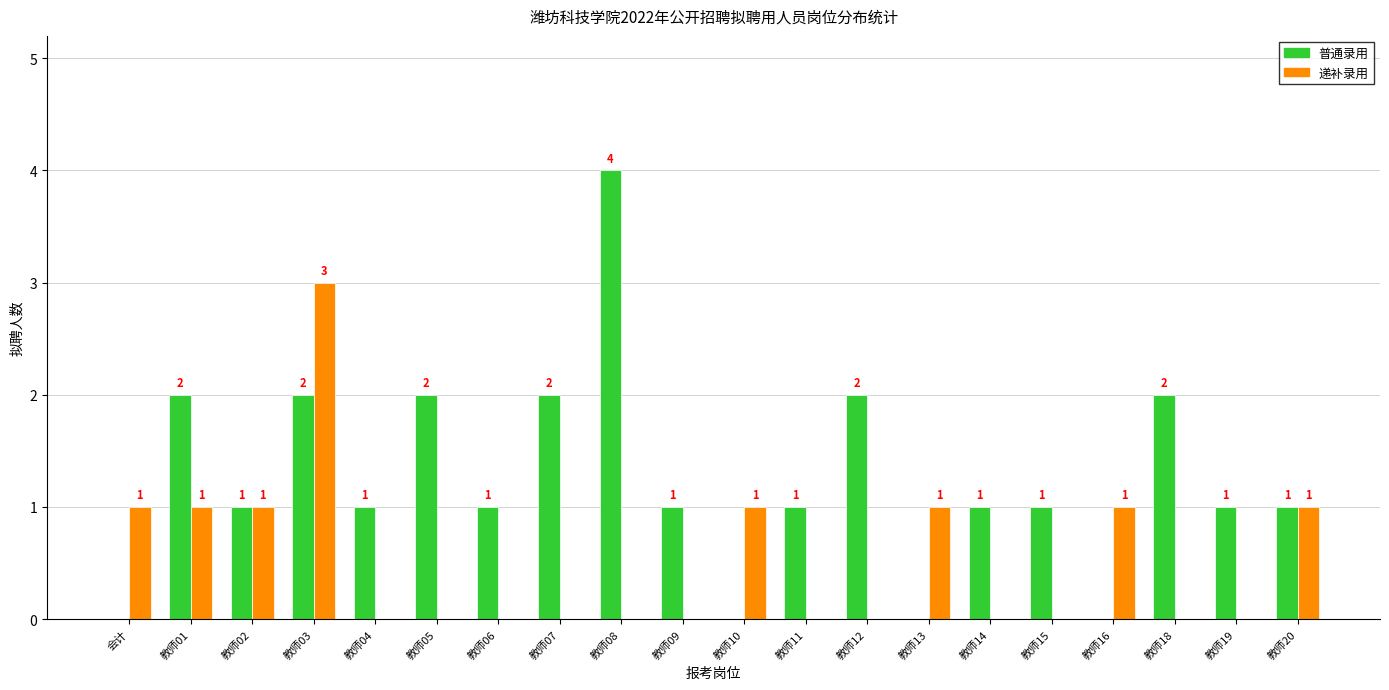

What are all the series names shown in the legend?

普通录用, 递补录用